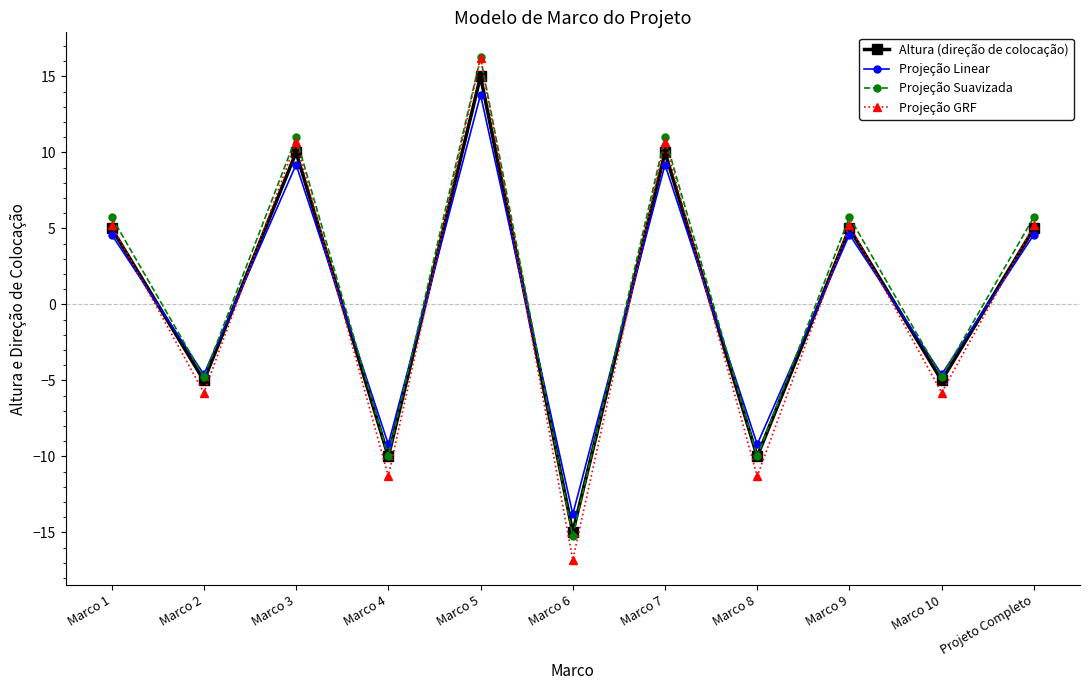

Does the chart have visible grid lines?

No